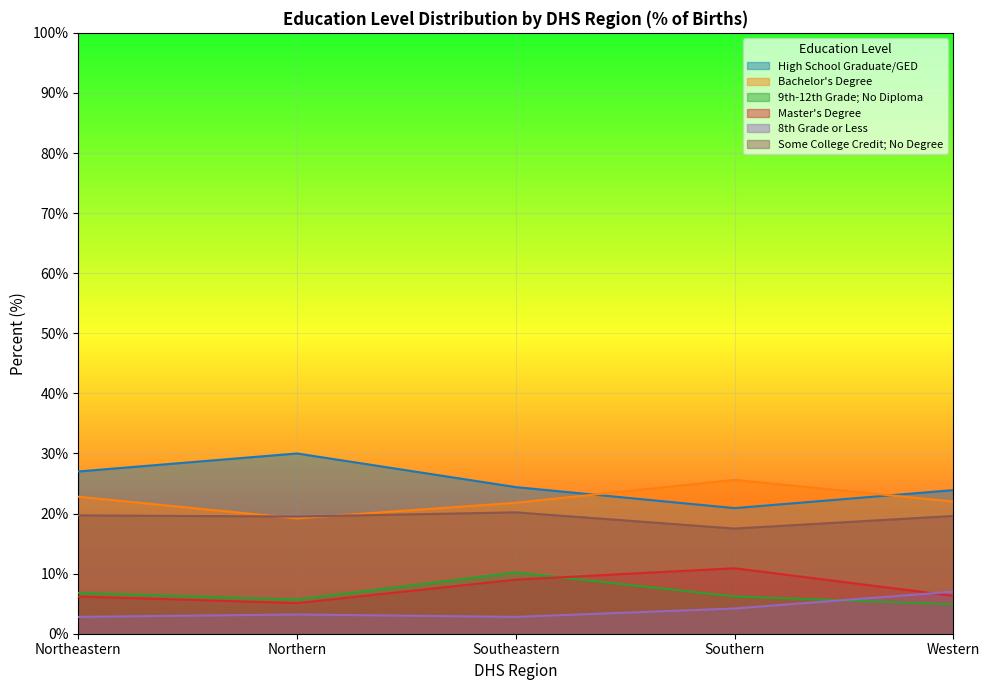

At how many categories does at least one series exceed 23?

5